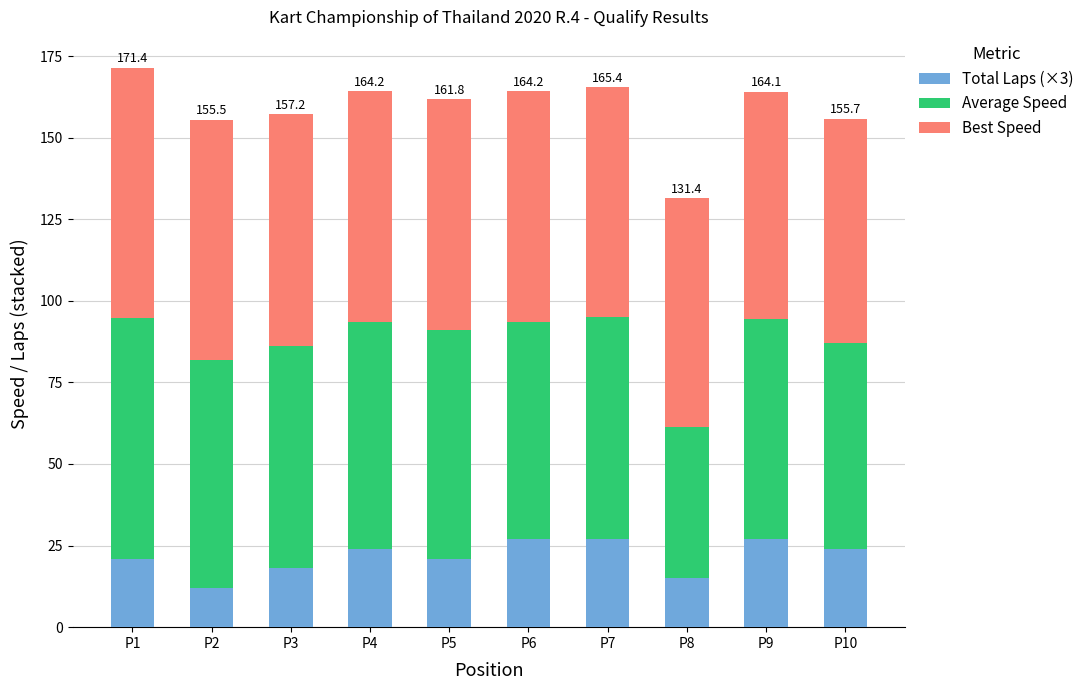

The value of Total Laps (×3) at P7 is 27.0. True or false?

True